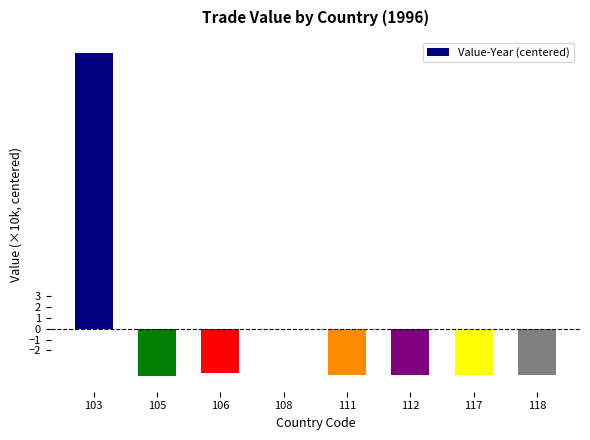

Is it true that the value at 103 is 25.4?

True